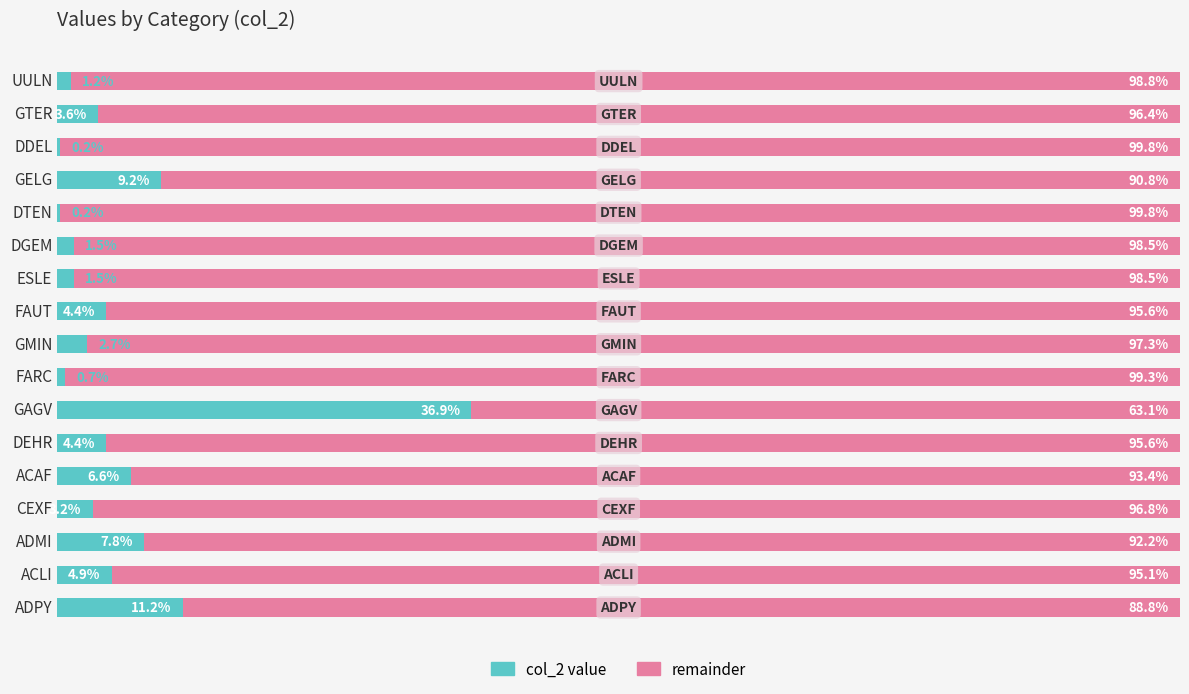

At which label does col_2 value reach its peak?

GAGV